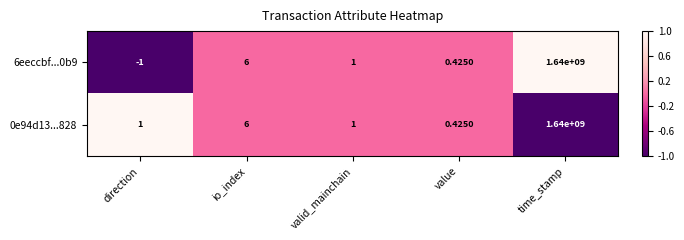

Which series has the largest range (max minus min)?

6eeccbf...0b9